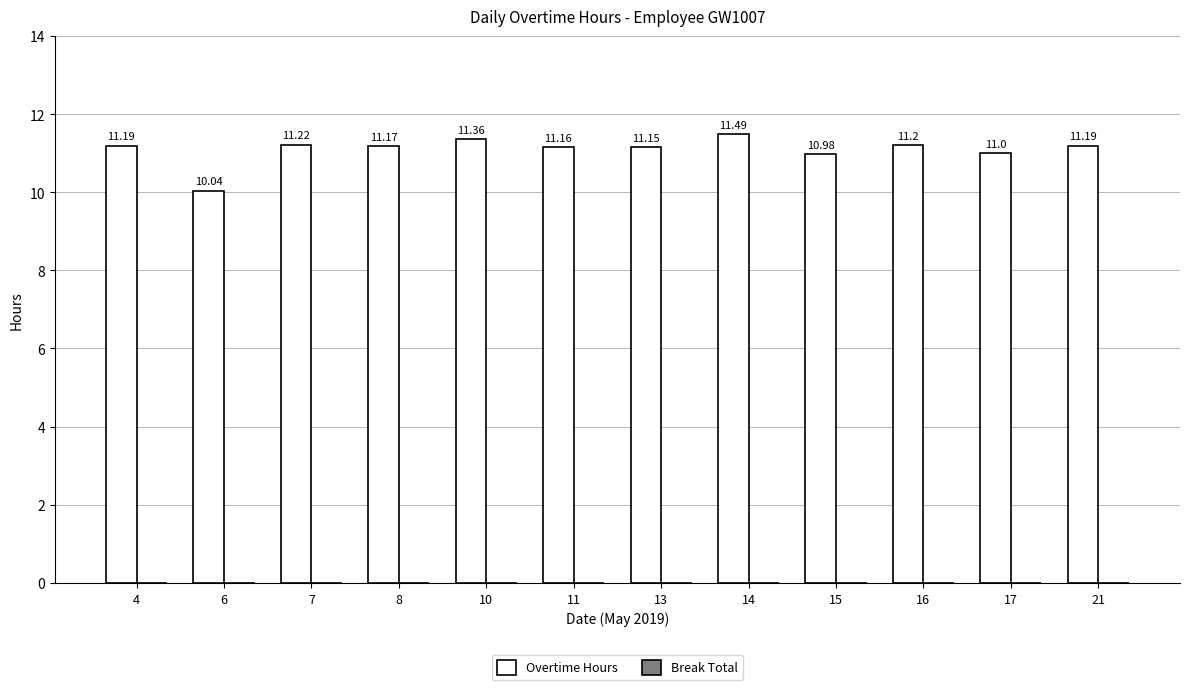

At which category does the chart reach its peak across all series?

14